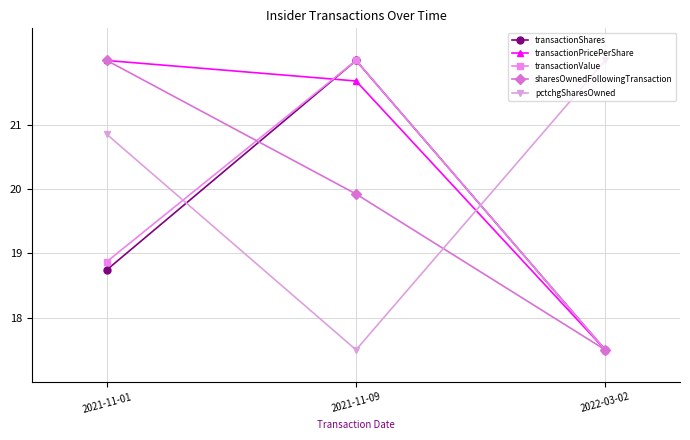

What is the difference between the pctchgSharesOwned values at 2021-11-09 and 2021-11-01?

3.4